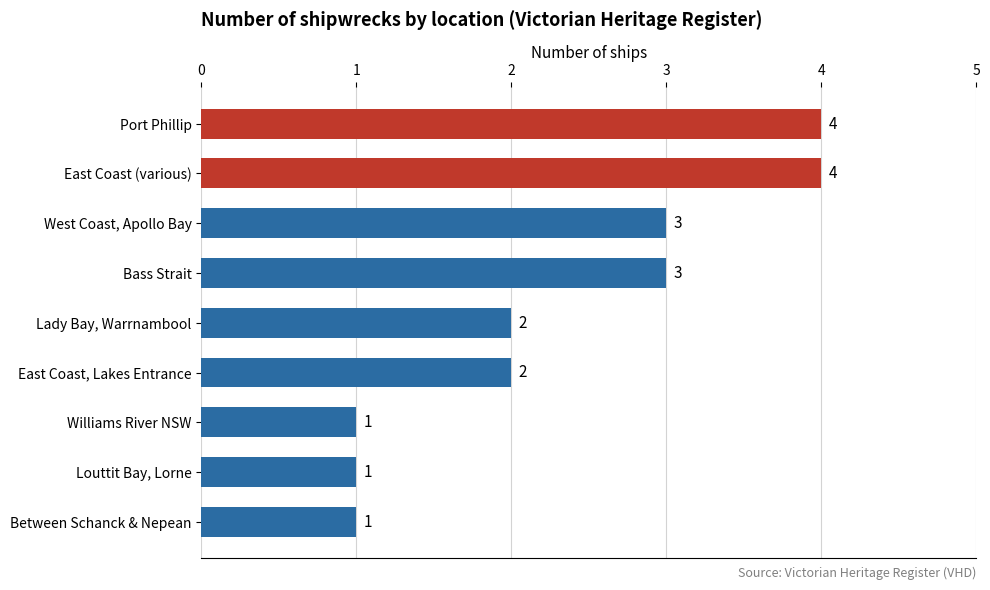

What is the approximate value at Port Phillip?

4